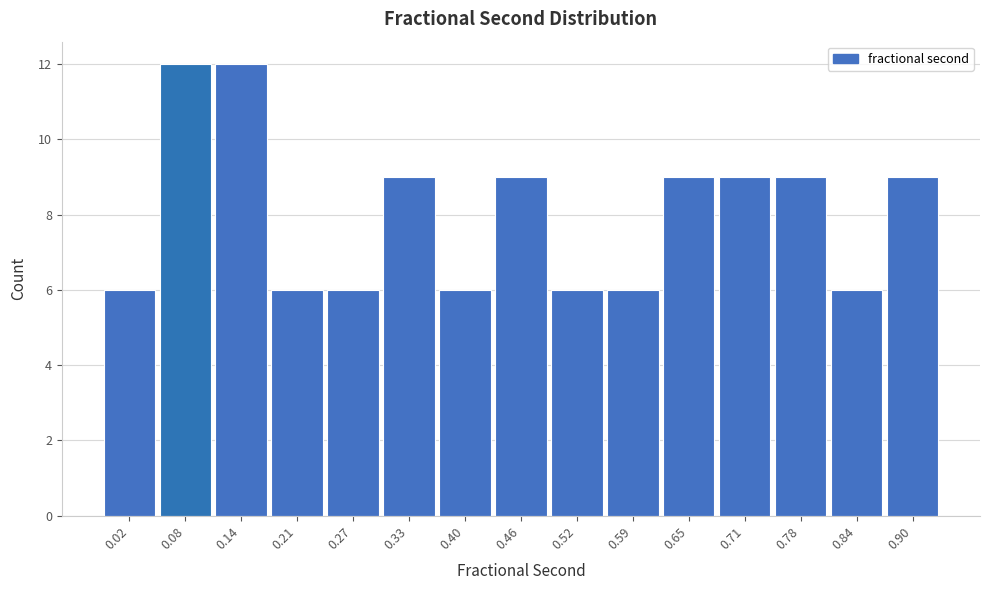

Reading right to left, what are all the values shown in this chart?

0.90=9	0.84=6	0.78=9	0.71=9	0.65=9	0.59=6	0.52=6	0.46=9	0.40=6	0.33=9	0.27=6	0.21=6	0.14=12	0.08=12	0.02=6